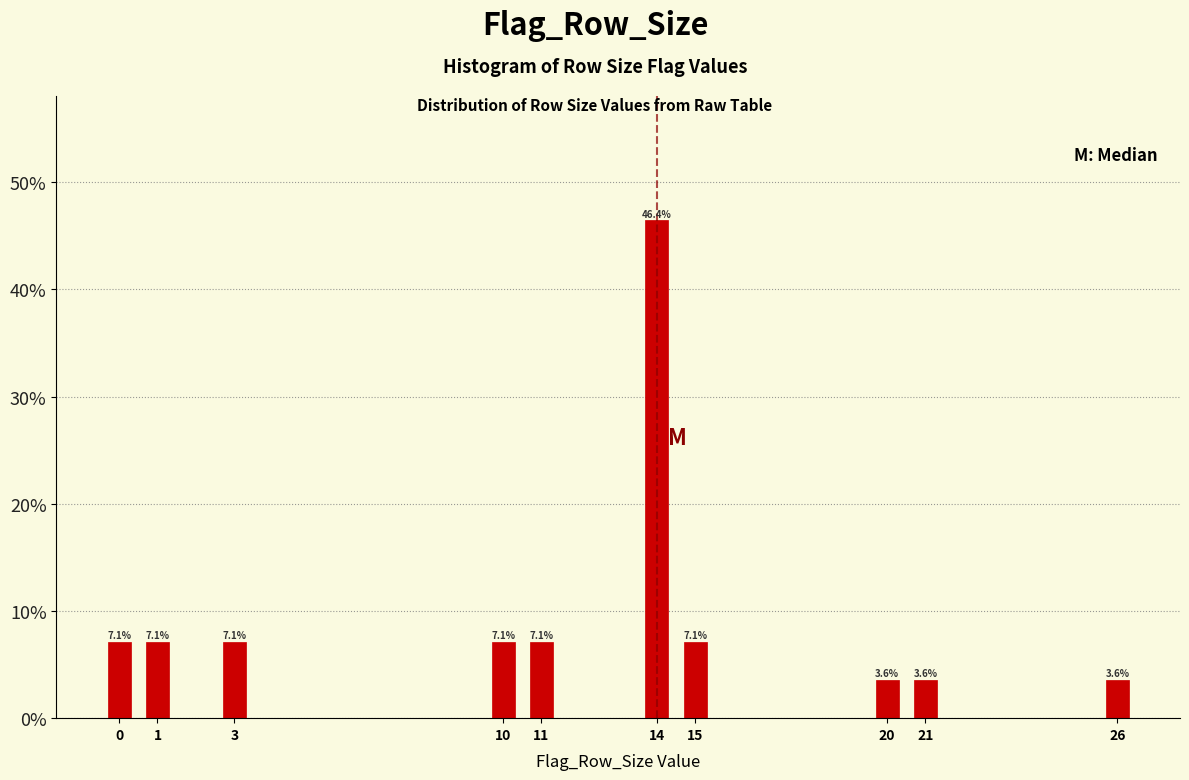

Reading right to left, transcribe all the data shown in this chart.

3.6	3.6	3.6	7.1	46.4	7.1	7.1	7.1	7.1	7.1